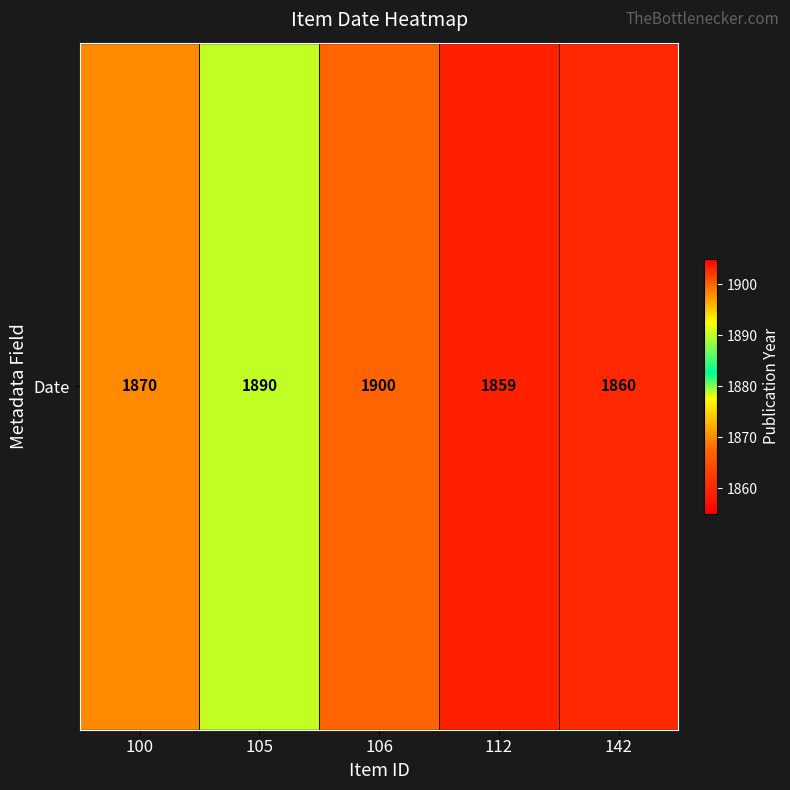

Is it true that the value at 105 is 2477?

False